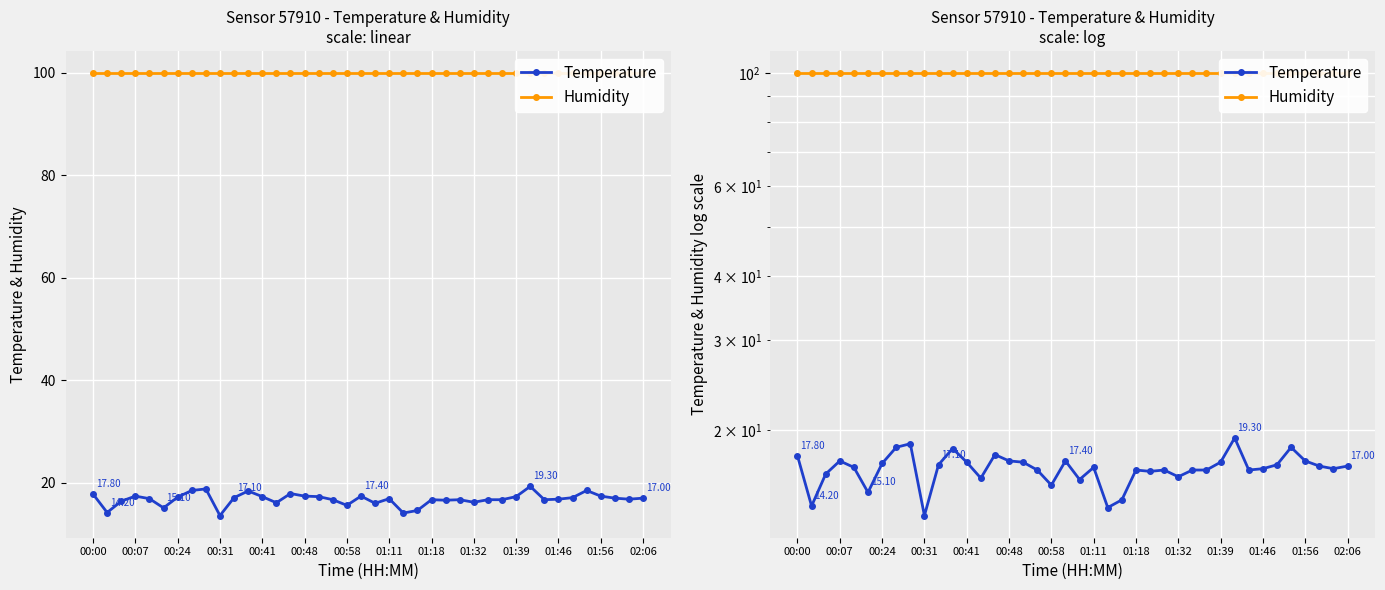

True or false: Temperature and Humidity intersect in this chart.

False